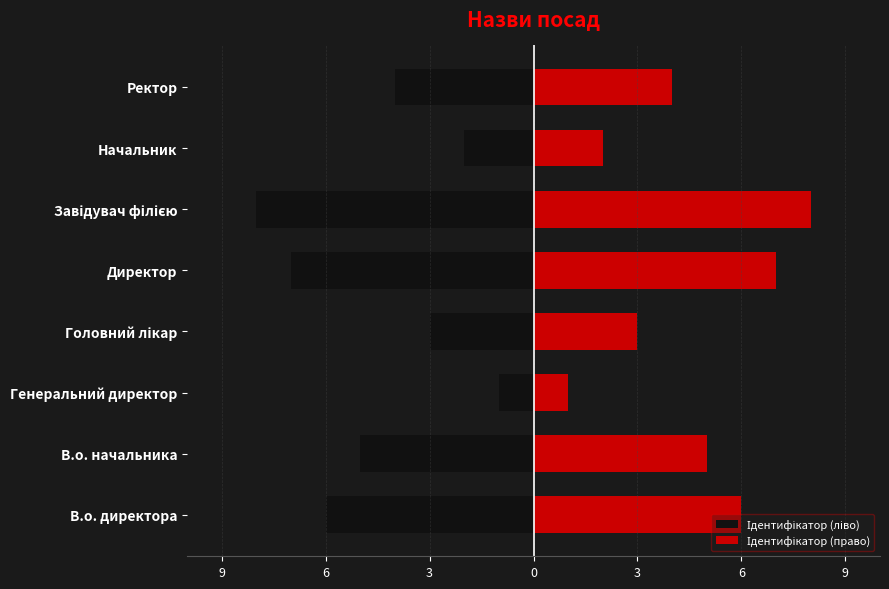

Which series has the largest range (max minus min)?

Ідентифікатор (ліво)